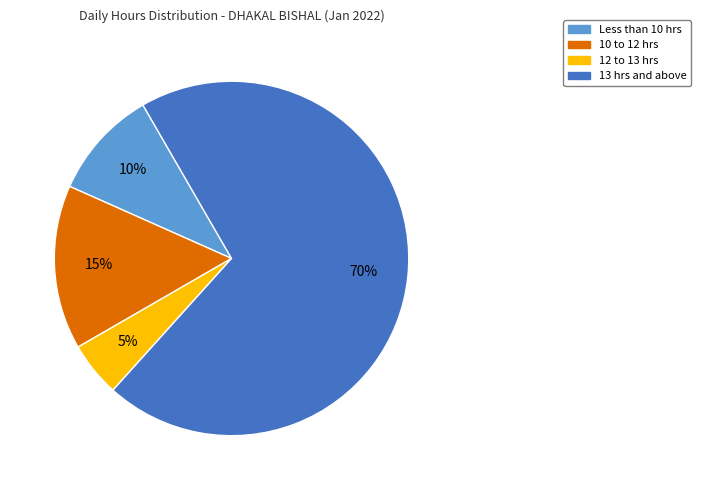

To the nearest percent, what is the combined percentage of 13 hrs and above and 10 to 12 hrs?

85%